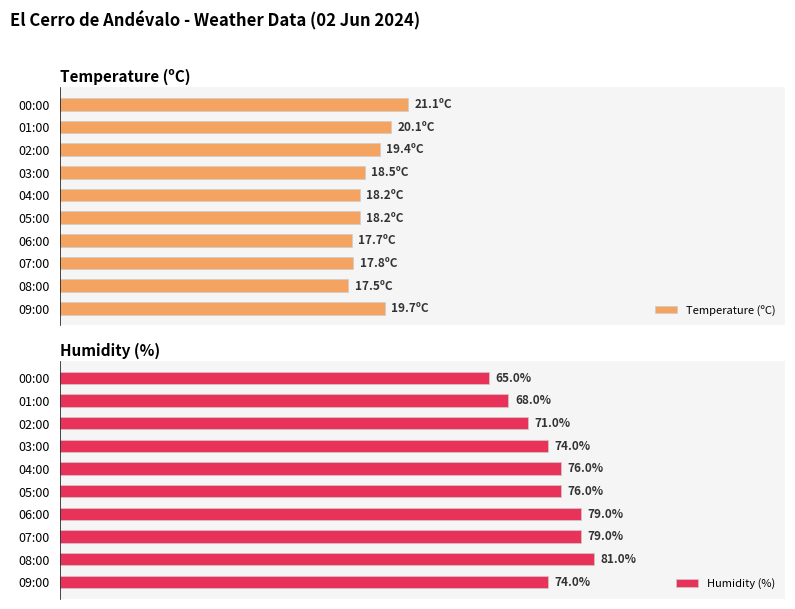

Which category has the highest value in the Humidity (%) series?

08:00